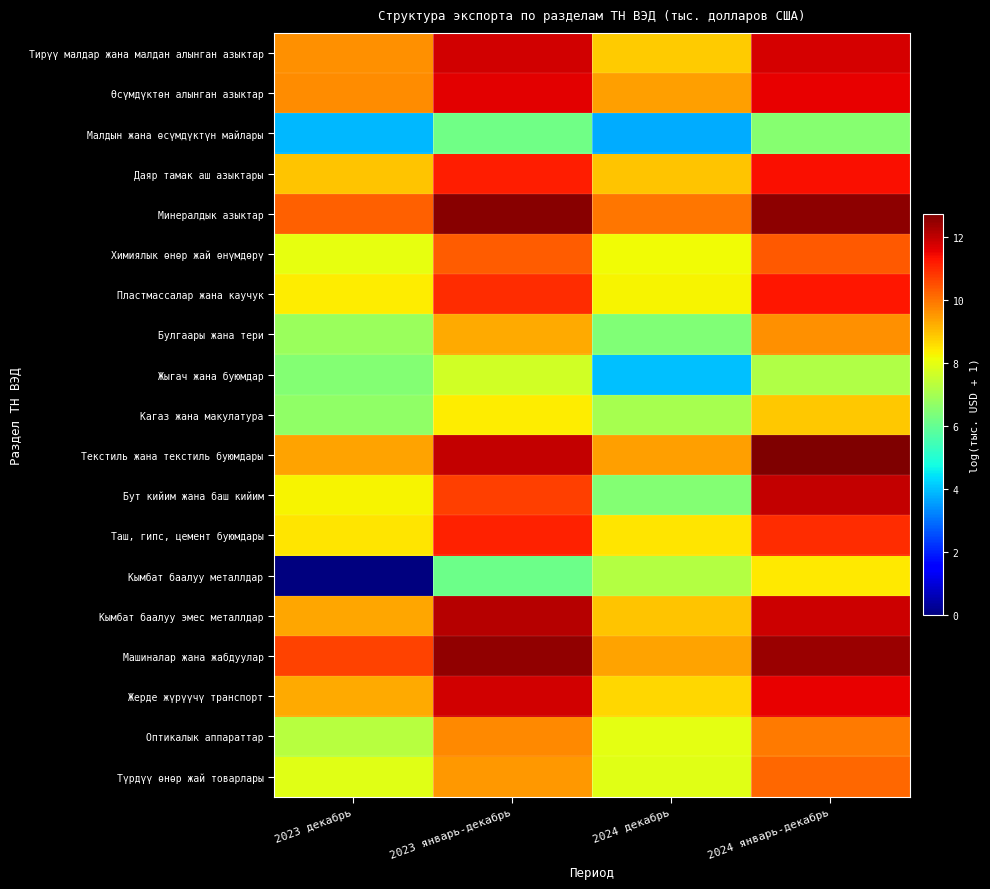

At which category does the chart reach its peak across all series?

2024 январь-декабрь